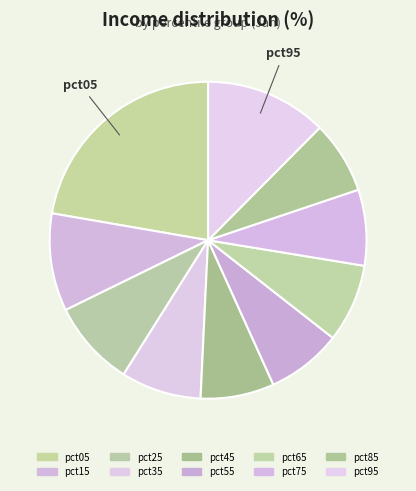

The pct15 slice represents 17% of the pie. True or false?

False